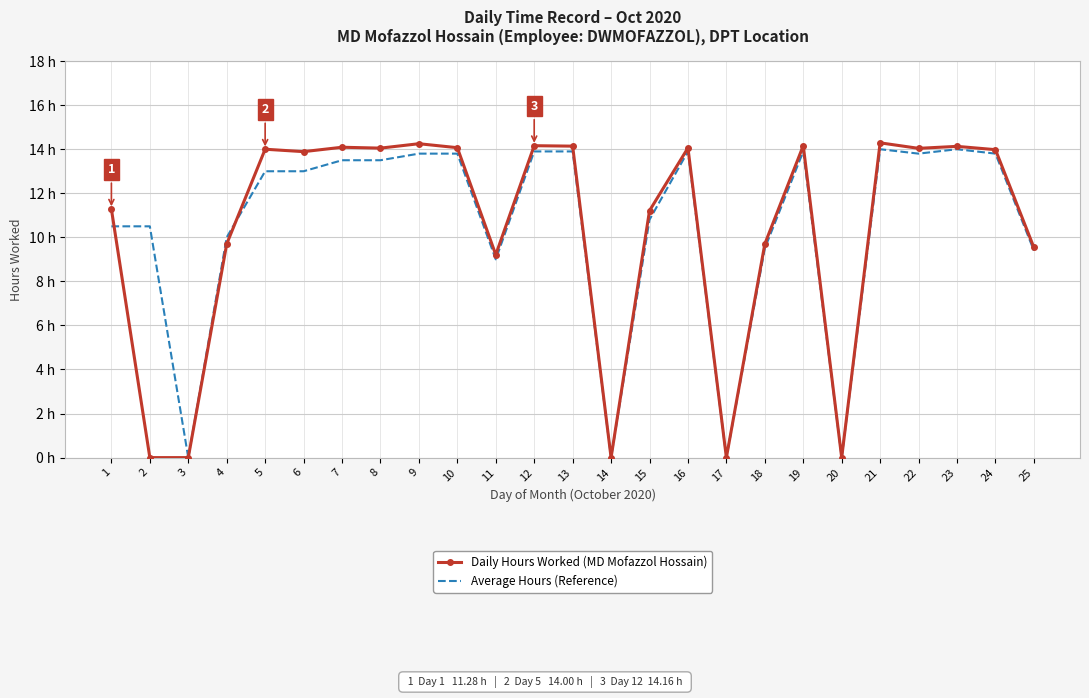

What are all the series names shown in the legend?

Daily Hours Worked (MD Mofazzol Hossain), Average Hours (Reference)